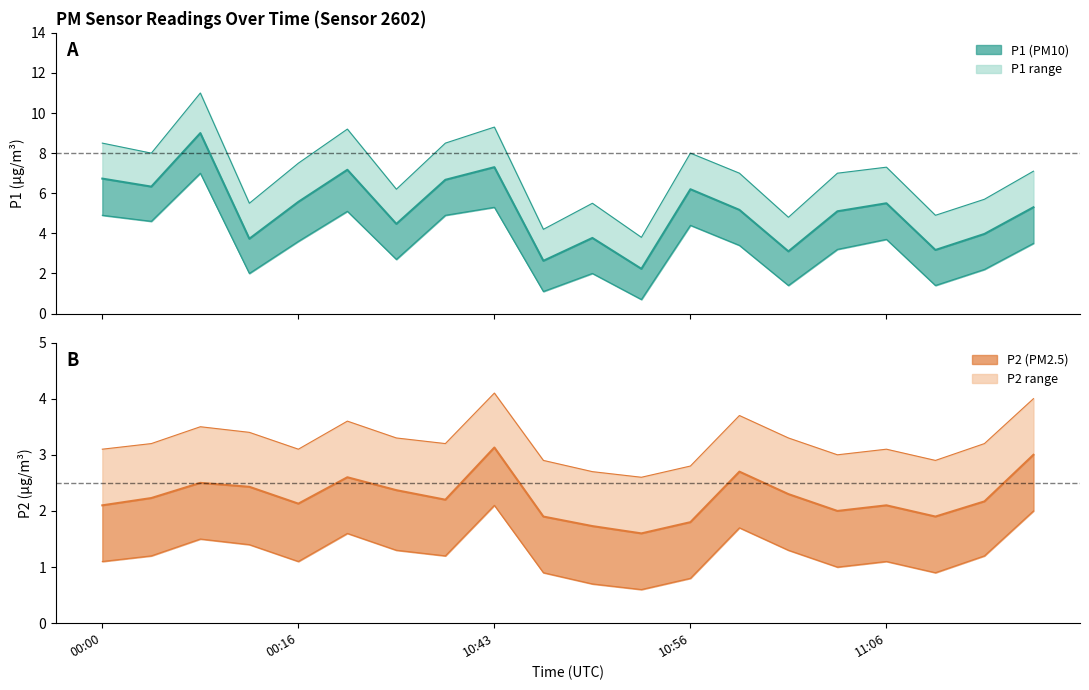

How many lines are shown in the chart?

2